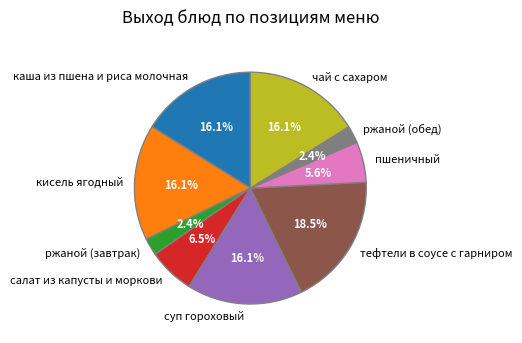

How many slices are in this pie chart?

9